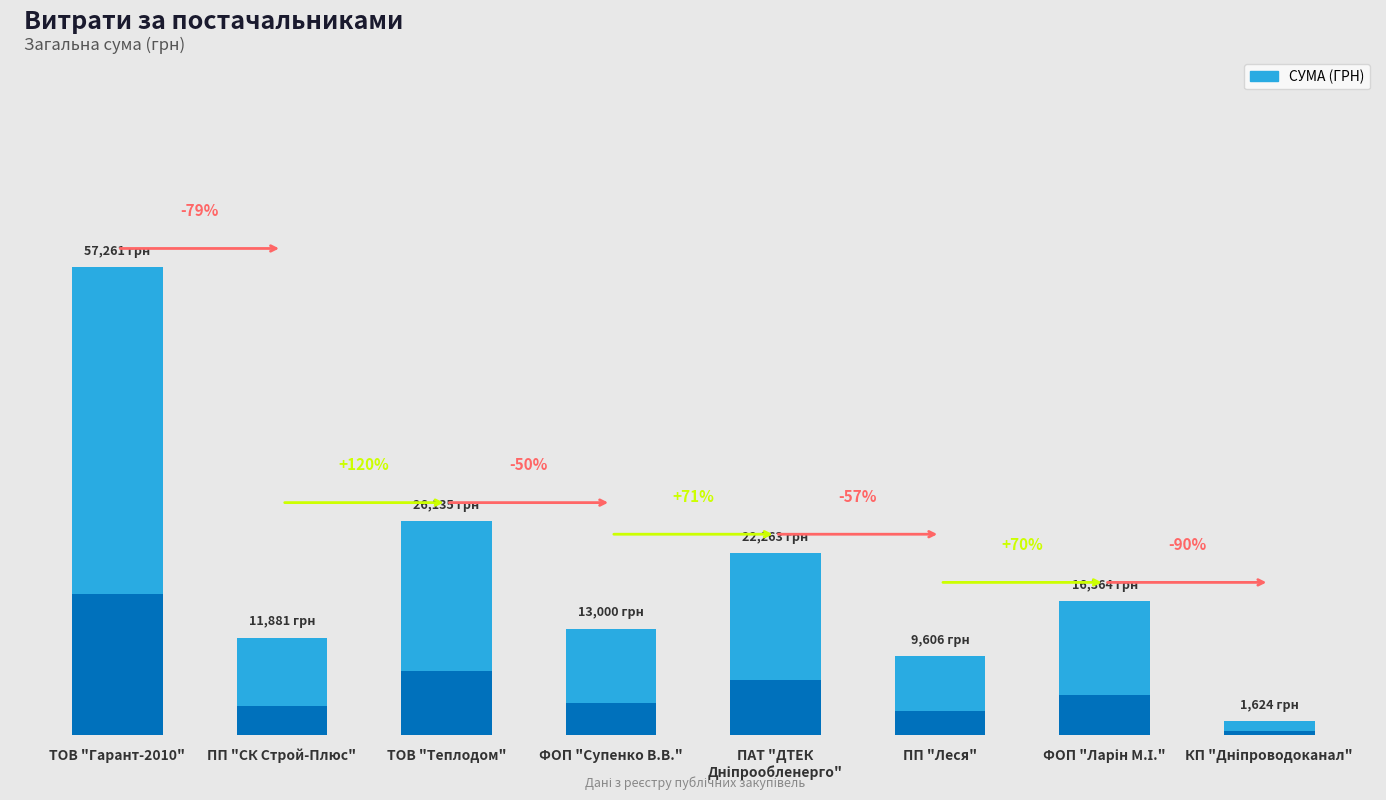

Reading left to right, list all the values displayed in this chart.

ТОВ "Гарант-2010"=57261.2	ПП "СК "Строй-Плюс"=11881.1	ТОВ "Теплодом"=26134.8	ФОП "Супенко В.В."=13000.0	ПАТ "ДТЕК Дніпрообленерго"=22263.1	ПП "Леся"=9606.3	ФОП "Ларін М.І."=16363.6	КП "Дніпроводоканал"=1623.8